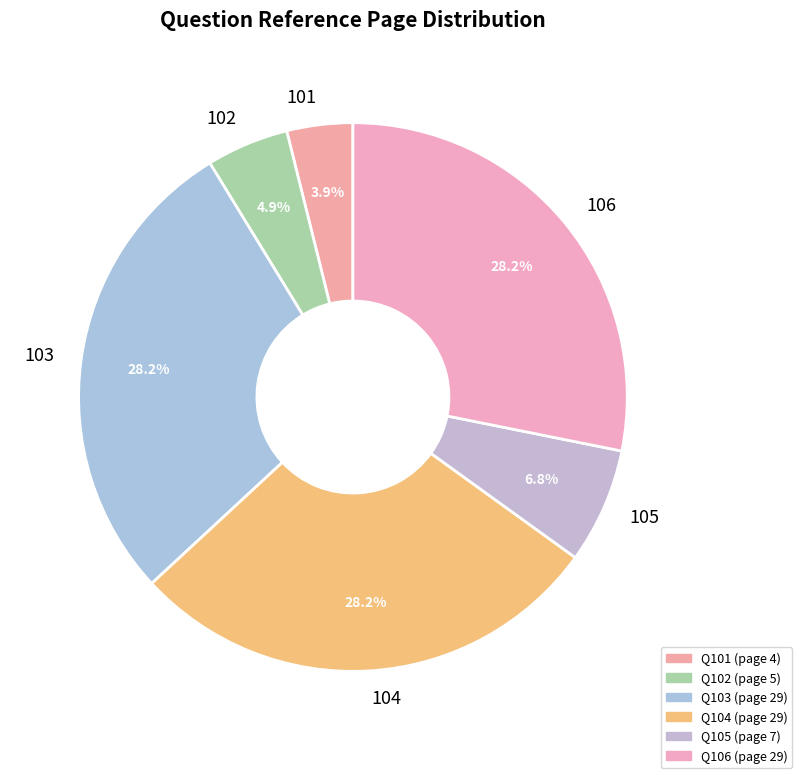

How many segments does this pie chart have?

6